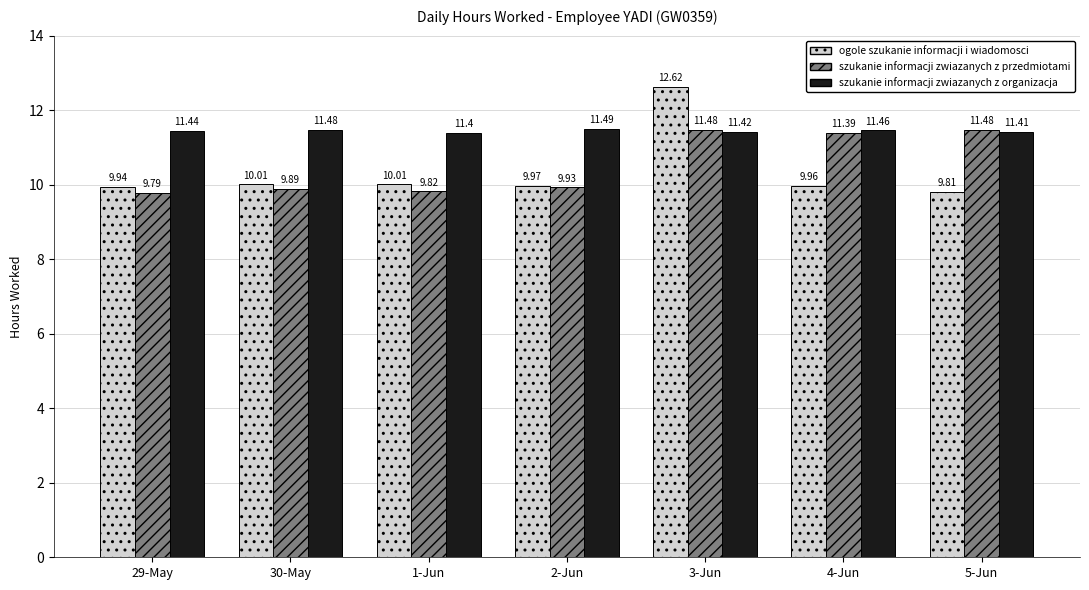

What is the difference between the szukanie informacji zwiazanych z przedmiotami values at 29-May and 2-Jun?

0.1